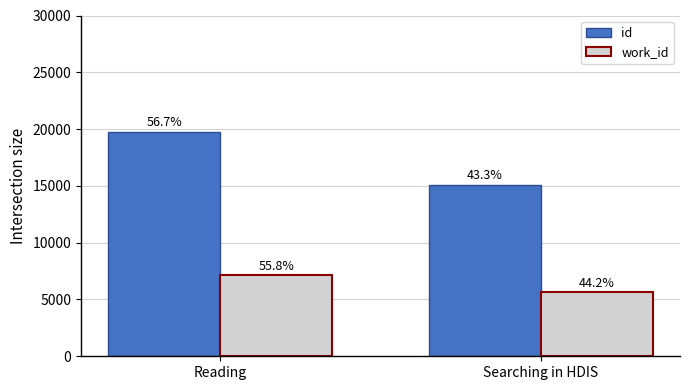

Between Reading and Searching in HDIS, which series saw the biggest shift?

id